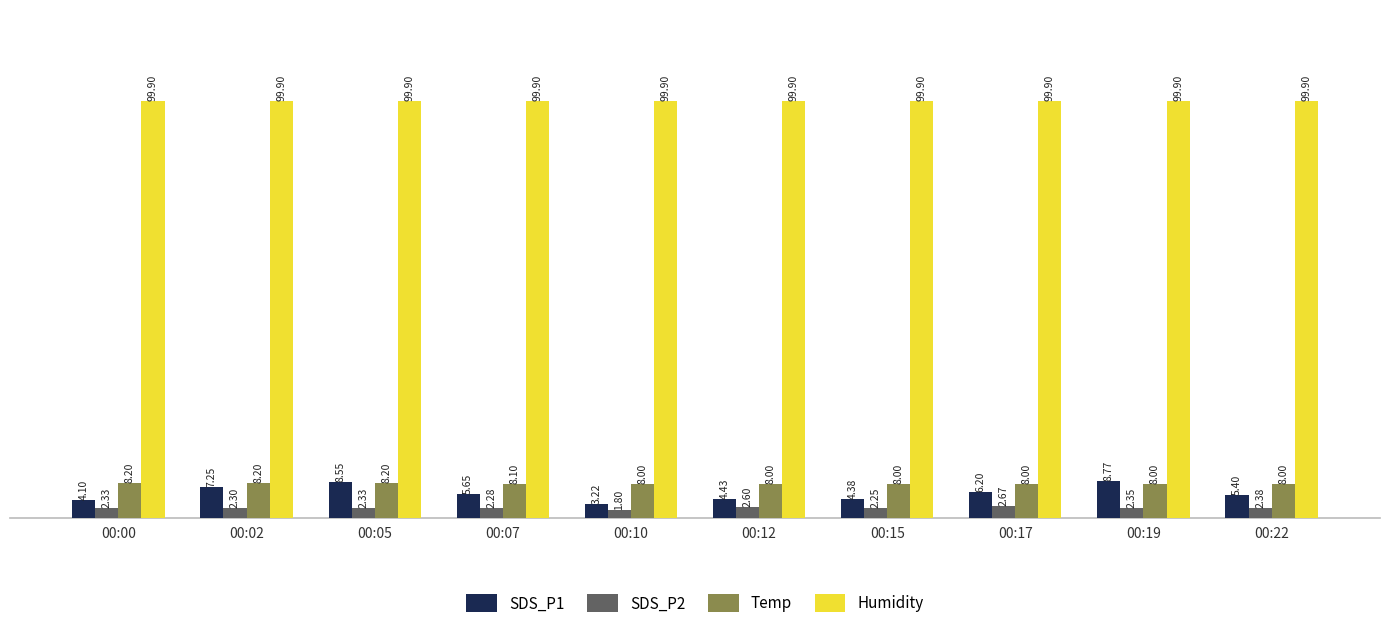

What is the sum of the Humidity values at 00:15 and 00:10?

199.8